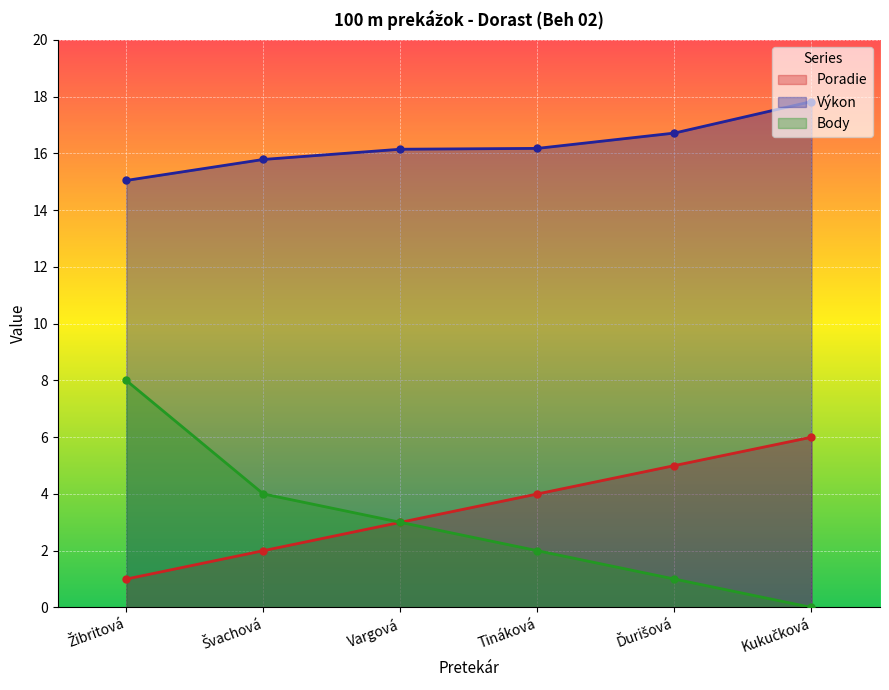

What is the label of the 3rd point from the left?

Vargová